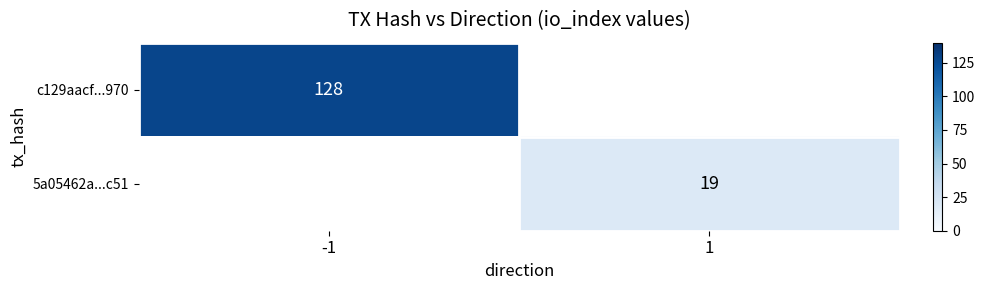

The c129aacf...970 series shows 33 at -1. True or false?

False